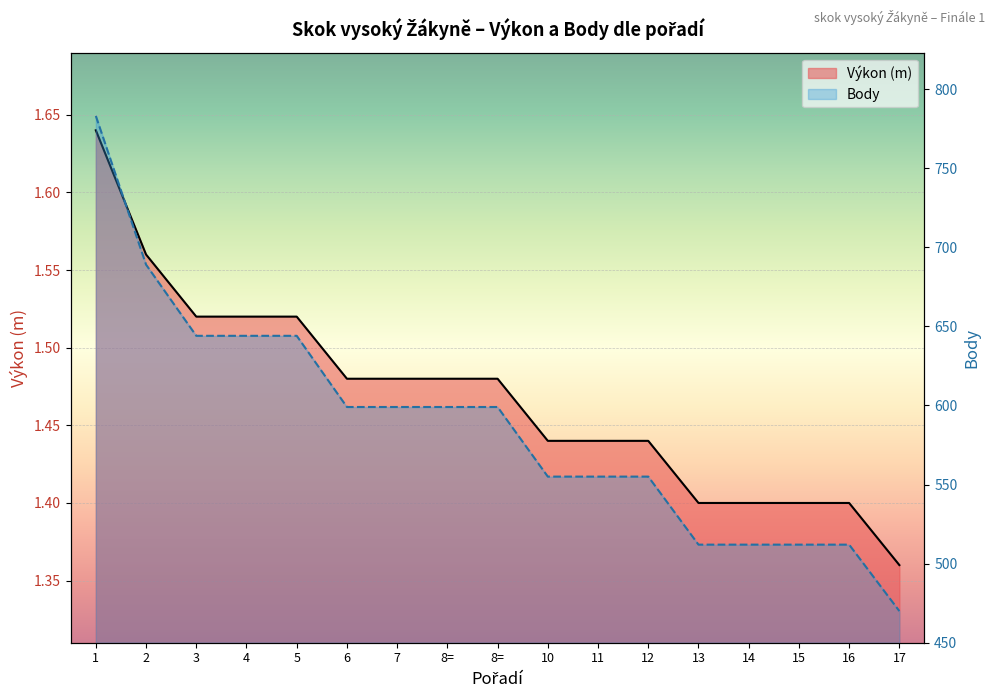

The Výkon series shows 1.6 at 1. True or false?

True